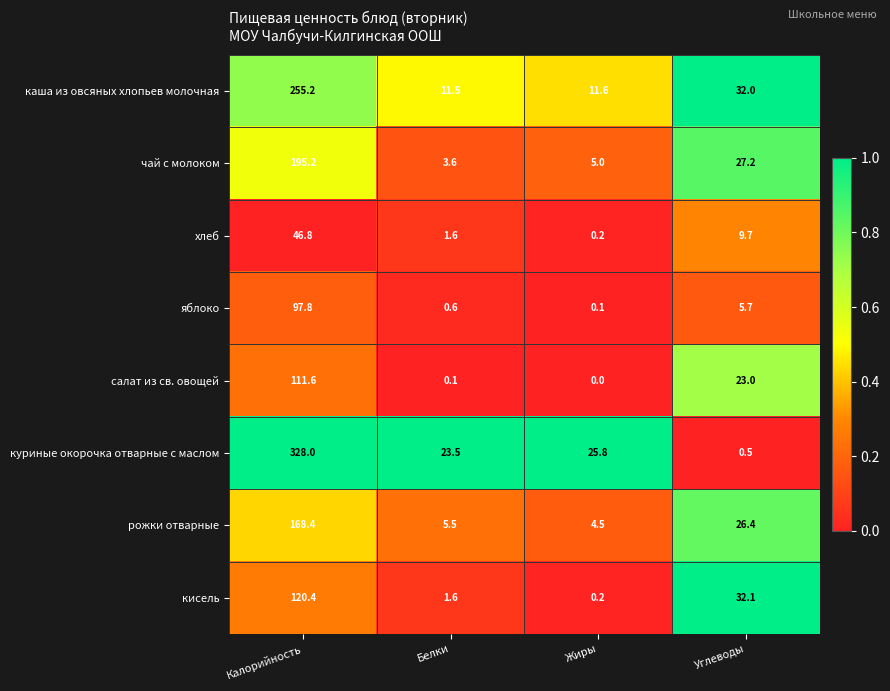

The value of чай с молоком at Жиры is 6.5. True or false?

False